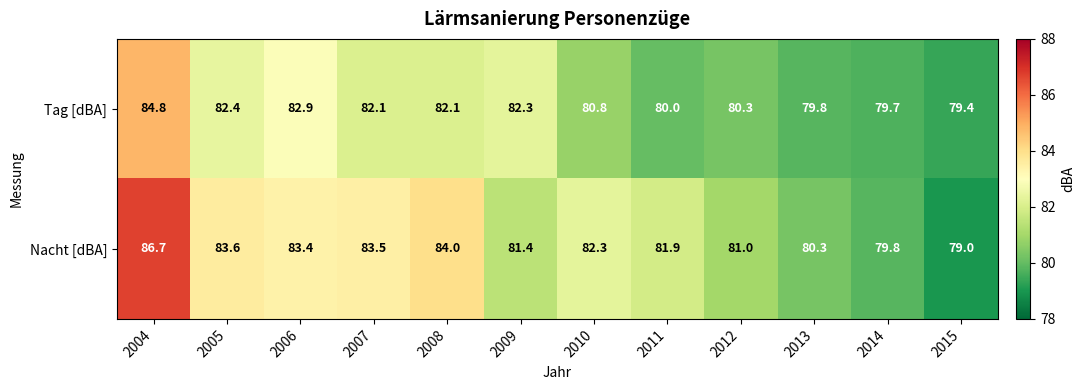

The value of Tag [dBA] at 2007 is 82.1. True or false?

True